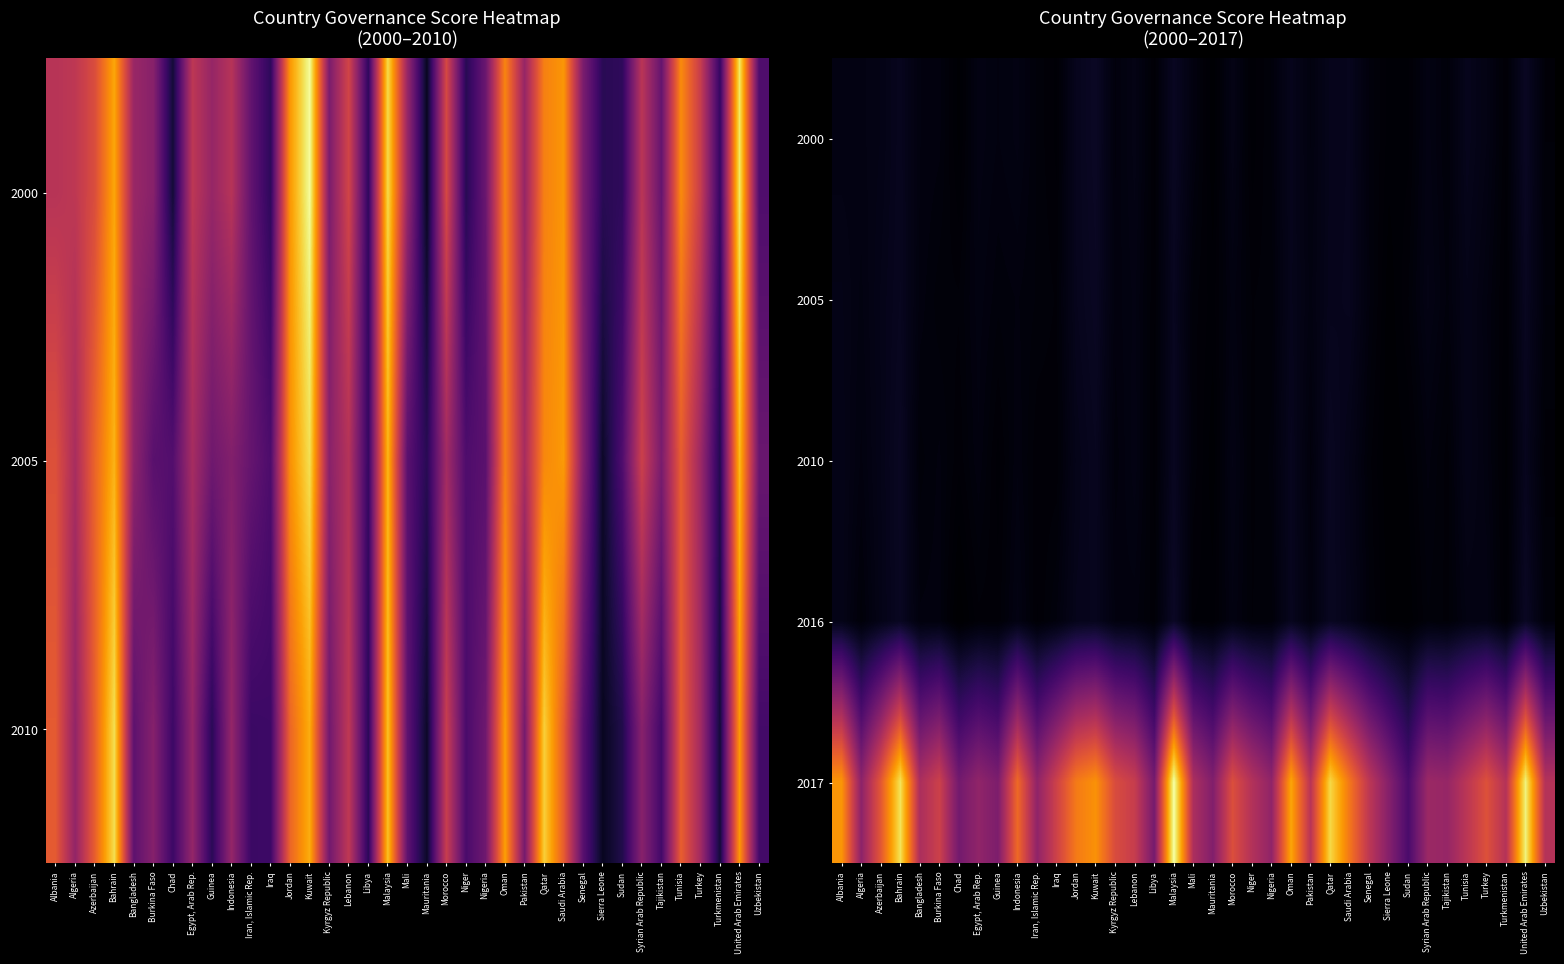

What is the difference between the highest and lowest values at Albania?

5.3